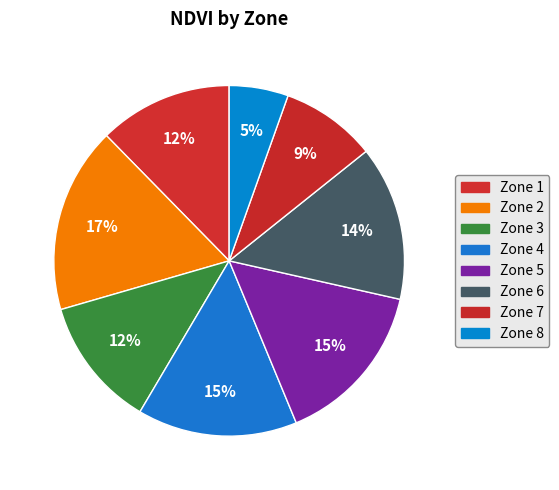

Count the number of slices in the pie.

8